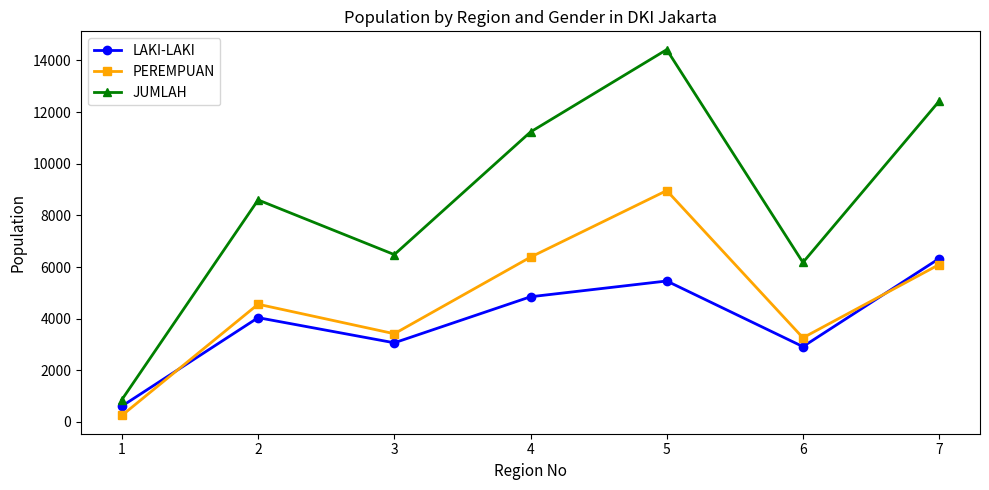

Reading left to right, what are all the values shown in this chart?

LAKI-LAKI: 1=612	2=4039	3=3065	4=4848	5=5459	6=2917	7=6328
PEREMPUAN: 1=252	2=4559	3=3416	4=6383	5=8961	6=3259	7=6095
JUMLAH: 1=864	2=8598	3=6481	4=11231	5=14420	6=6176	7=12423